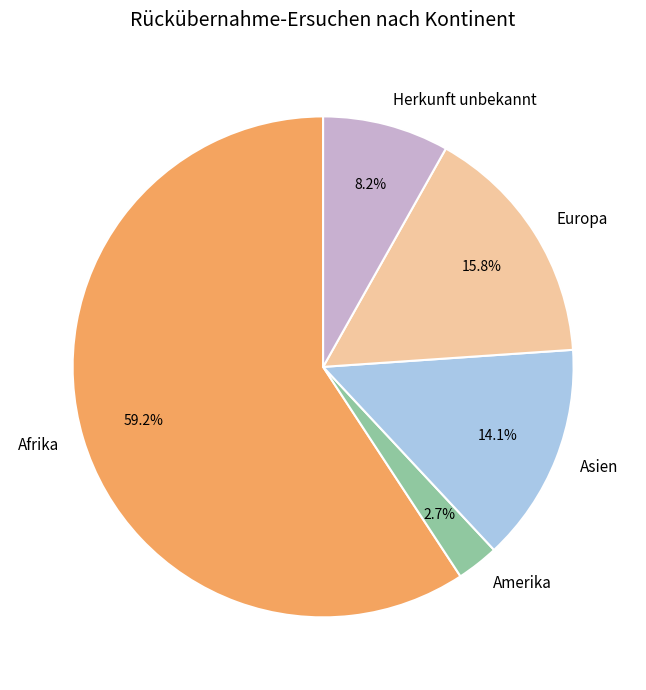

True or false: Europa accounts for 16% of the total.

True